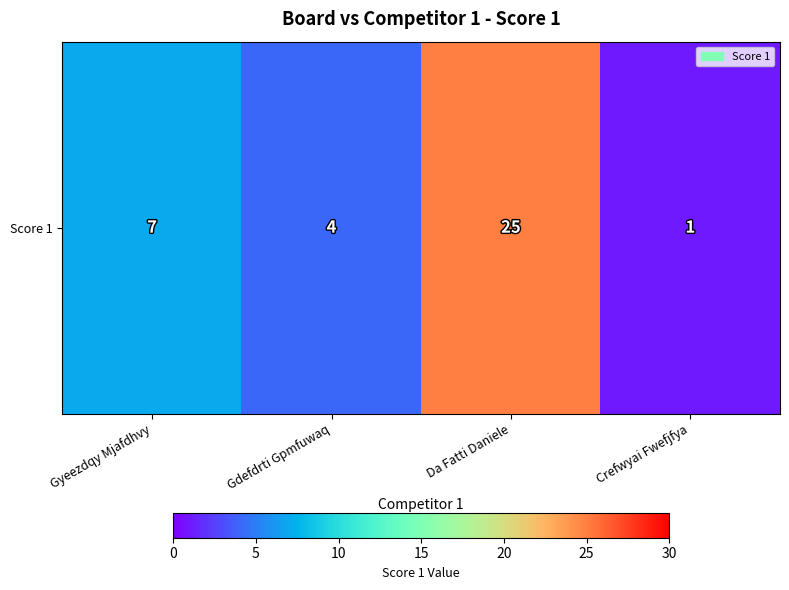

What is the sum of the values at Gyeezdqy Mjafdhvy and Da Fatti Daniele?

32